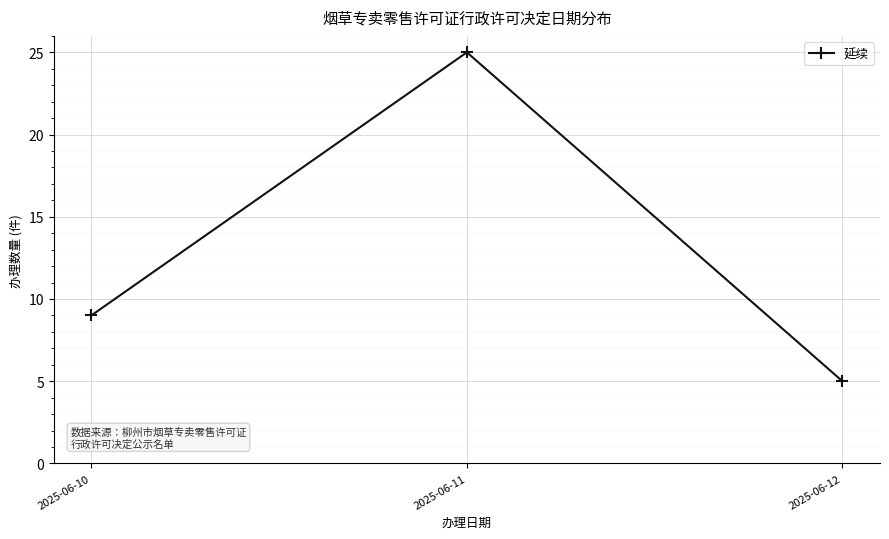

List the labels in order of value, smallest first.

2025-06-12, 2025-06-10, 2025-06-11